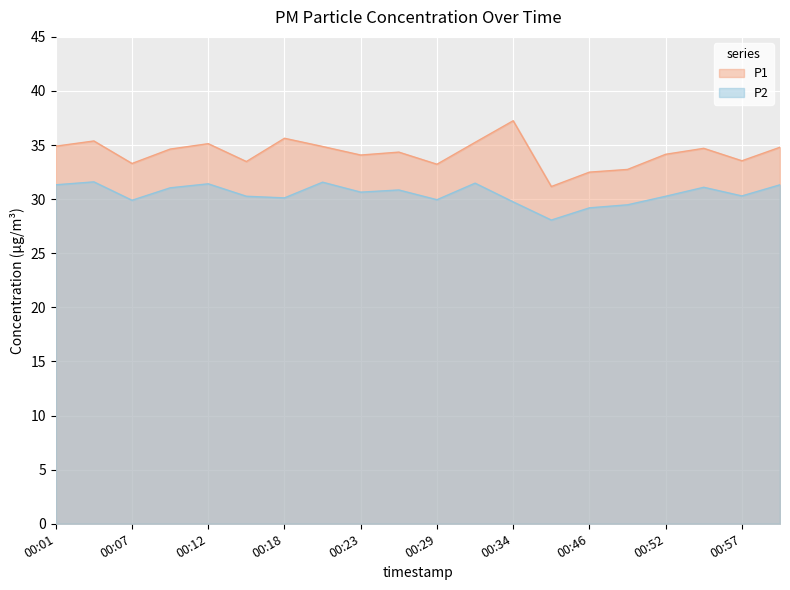

Reading left to right, extract all data points from this chart.

P1: 00:01=34.9	00:04=35.4	00:07=33.3	00:09=34.6	00:12=35.1	00:15=33.5	00:18=35.6	00:21=34.9	00:23=34.1	00:26=34.4	00:29=33.2	00:32=35.2	00:34=37.2	00:37=31.2	00:46=32.5	00:49=32.8	00:52=34.1	00:54=34.7	00:57=33.5	01:00=34.8
P2: 00:01=31.3	00:04=31.6	00:07=29.9	00:09=31.1	00:12=31.4	00:15=30.3	00:18=30.1	00:21=31.6	00:23=30.6	00:26=30.9	00:29=29.9	00:32=31.5	00:34=29.8	00:37=28.1	00:46=29.2	00:49=29.5	00:52=30.3	00:54=31.1	00:57=30.3	01:00=31.3